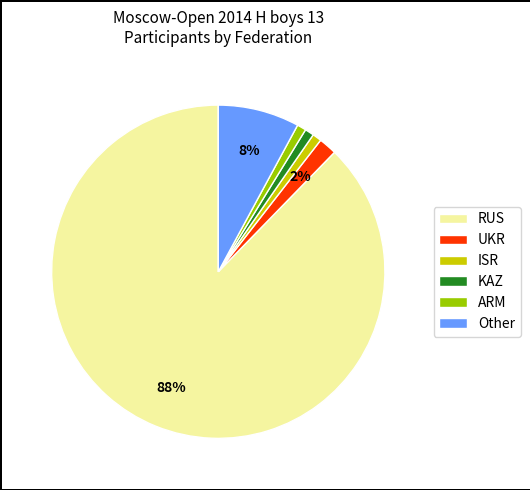

Which has a higher value, Other or ISR?

Other